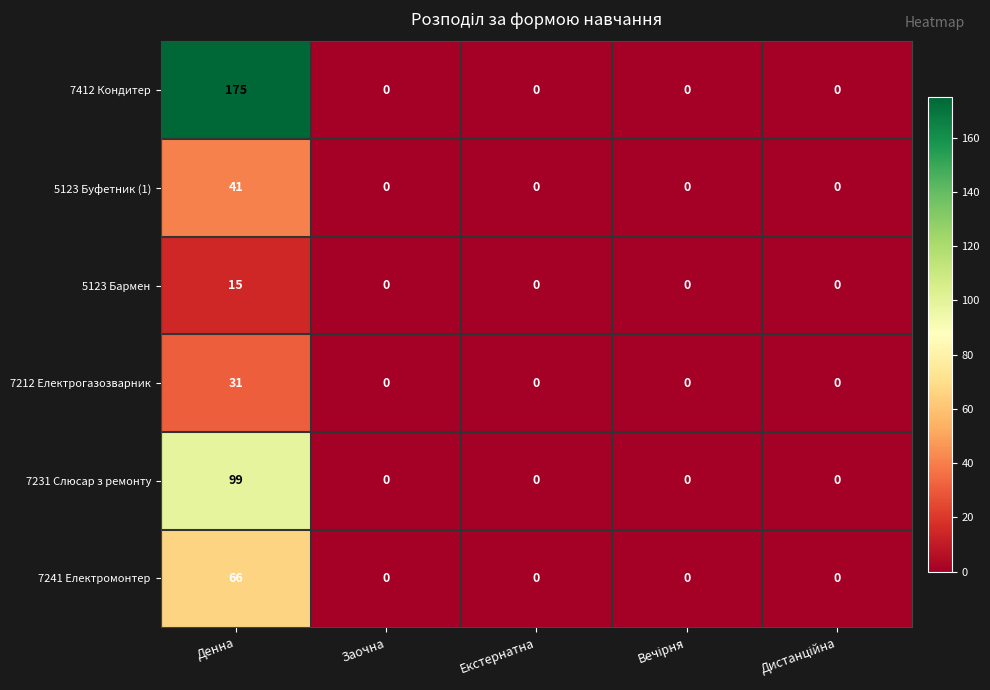

The 7212 Електрогазозварник series shows 31 at Денна. True or false?

True